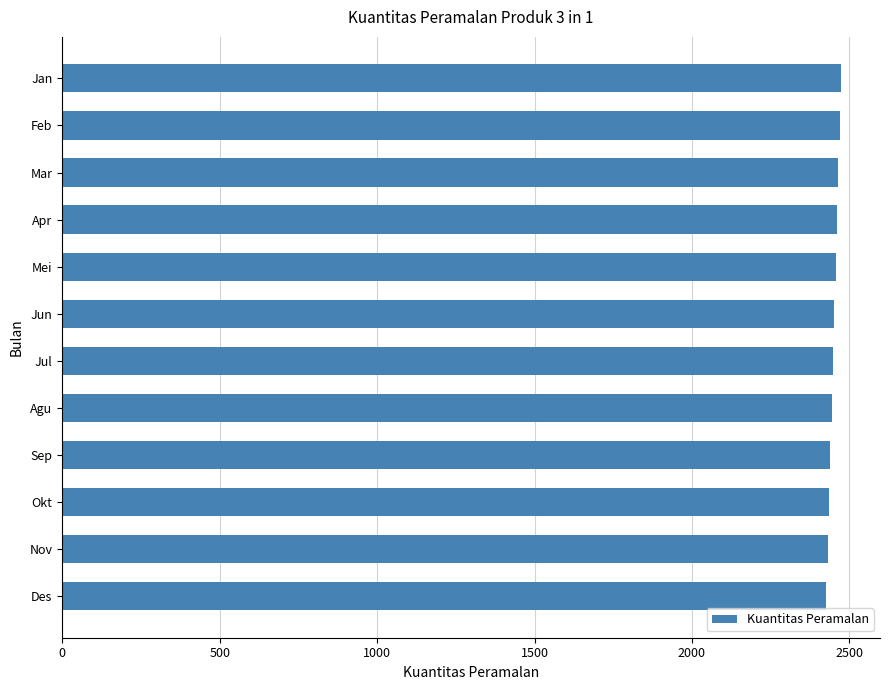

What is the sum of all values?

29402.5